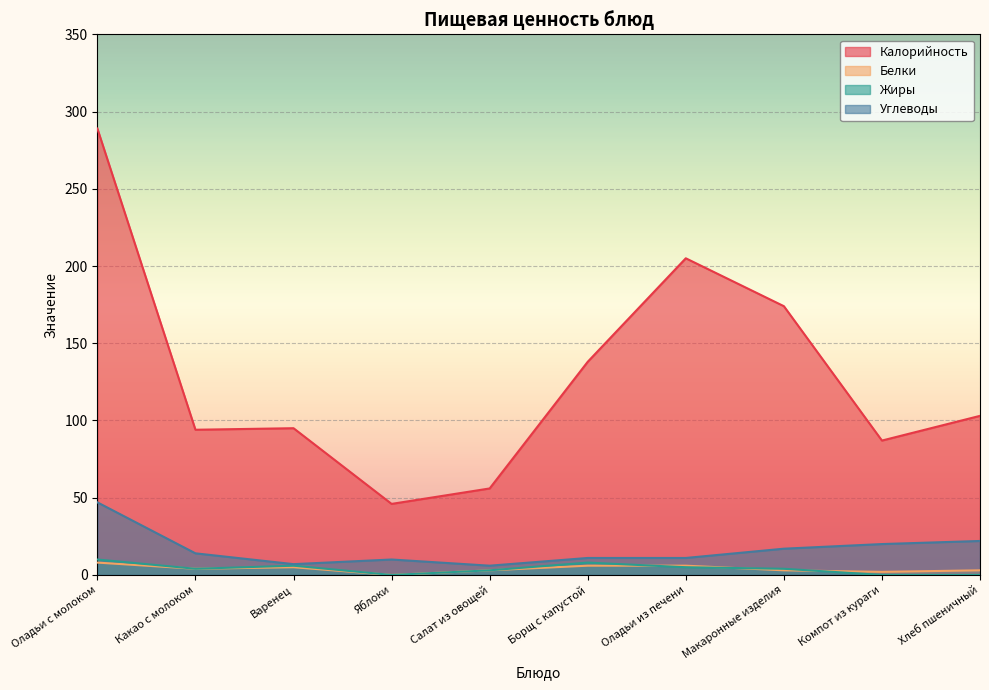

True or false: Углеводы has more than 0 points higher than both neighbors.

True